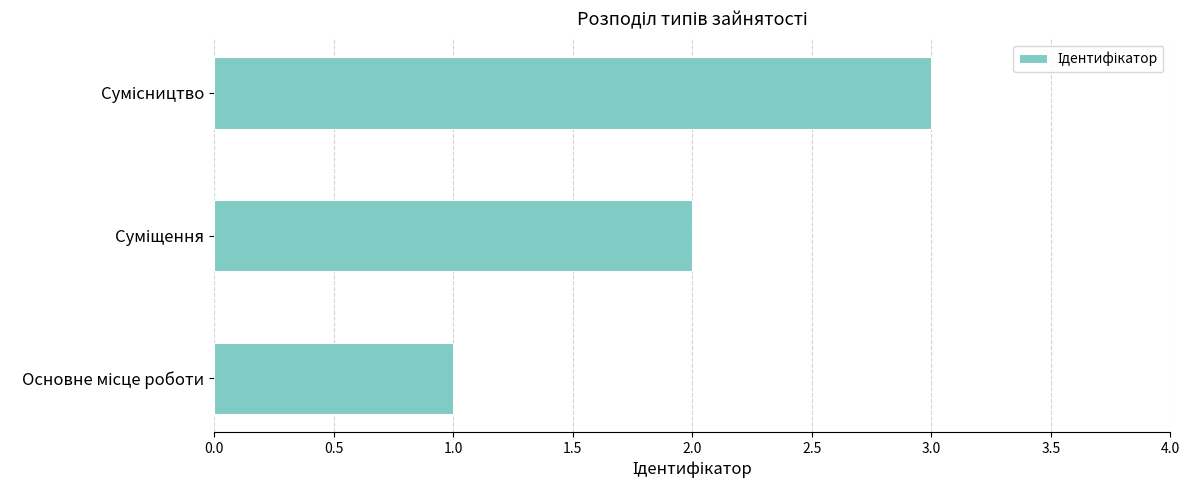

What is the smallest value displayed?

1